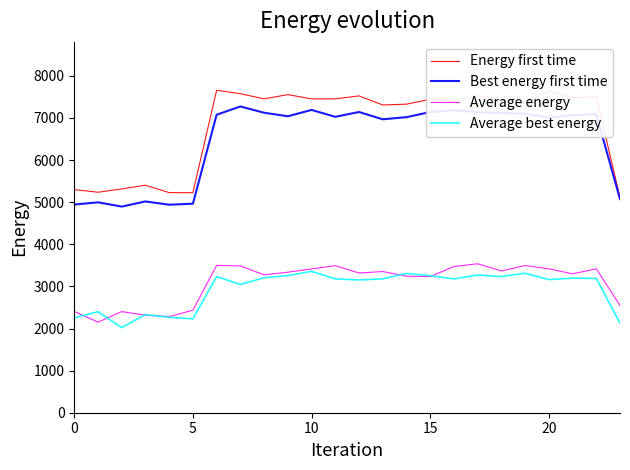

What is the greatest value displayed?

7657.9